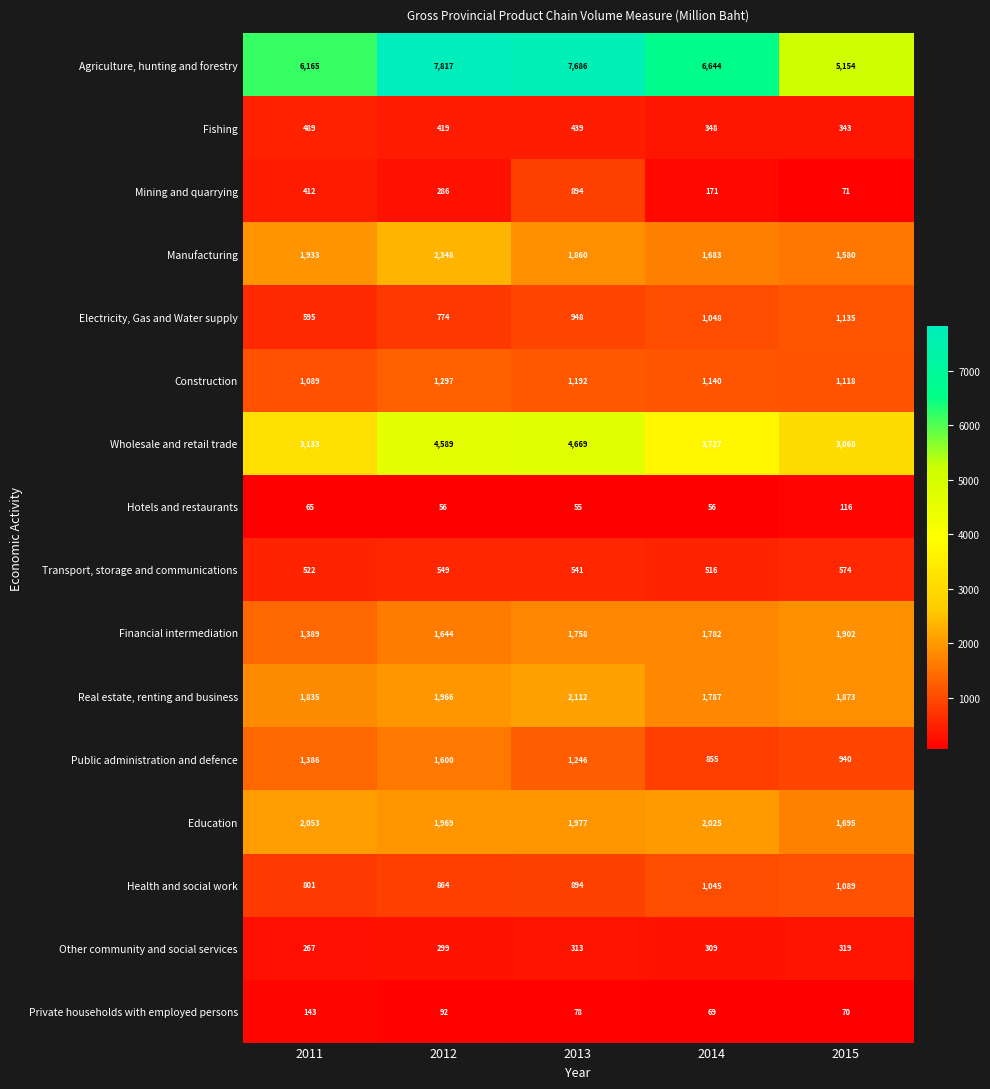

Rank the categories by Agriculture, hunting and forestry value from lowest to highest.

2015, 2011, 2014, 2013, 2012